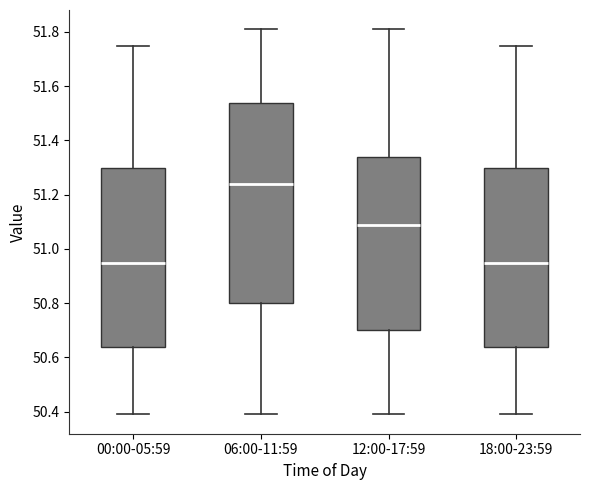

Reading left to right, read every box against the y-axis: the position of its median line, the range the box covers, and the ends of its whiskers. The values are not printed on the chart, so give them approximately, as read against the axis.

00:00-05:59: median 50.96, box 50.64 to 51.30, whiskers 50.40 to 51.76
06:00-11:59: median 51.24, box 50.80 to 51.54, whiskers 50.40 to 51.82
12:00-17:59: median 51.10, box 50.70 to 51.34, whiskers 50.40 to 51.82
18:00-23:59: median 50.96, box 50.64 to 51.30, whiskers 50.40 to 51.76